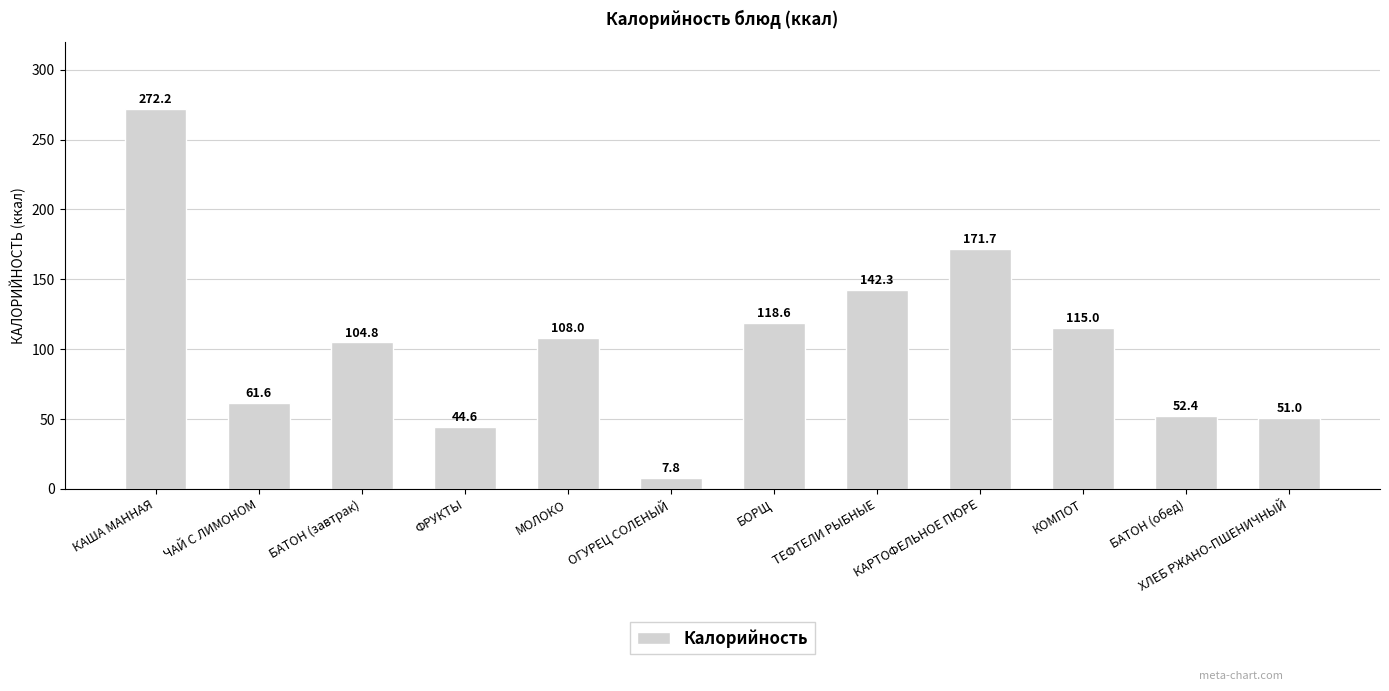

Rank the categories by value from highest to lowest.

КАША МАННАЯ, КАРТОФЕЛЬНОЕ ПЮРЕ, ТЕФТЕЛИ РЫБНЫЕ, БОРЩ, КОМПОТ, МОЛОКО, БАТОН (завтрак), ЧАЙ С ЛИМОНОМ, БАТОН (обед), ХЛЕБ РЖАНО-ПШЕНИЧНЫЙ, ФРУКТЫ, ОГУРЕЦ СОЛЕНЫЙ